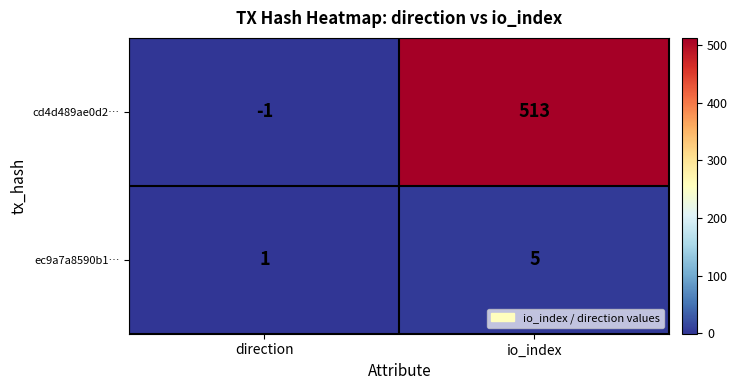

What is the highest value of the cd4d489ae0d2… series?

513